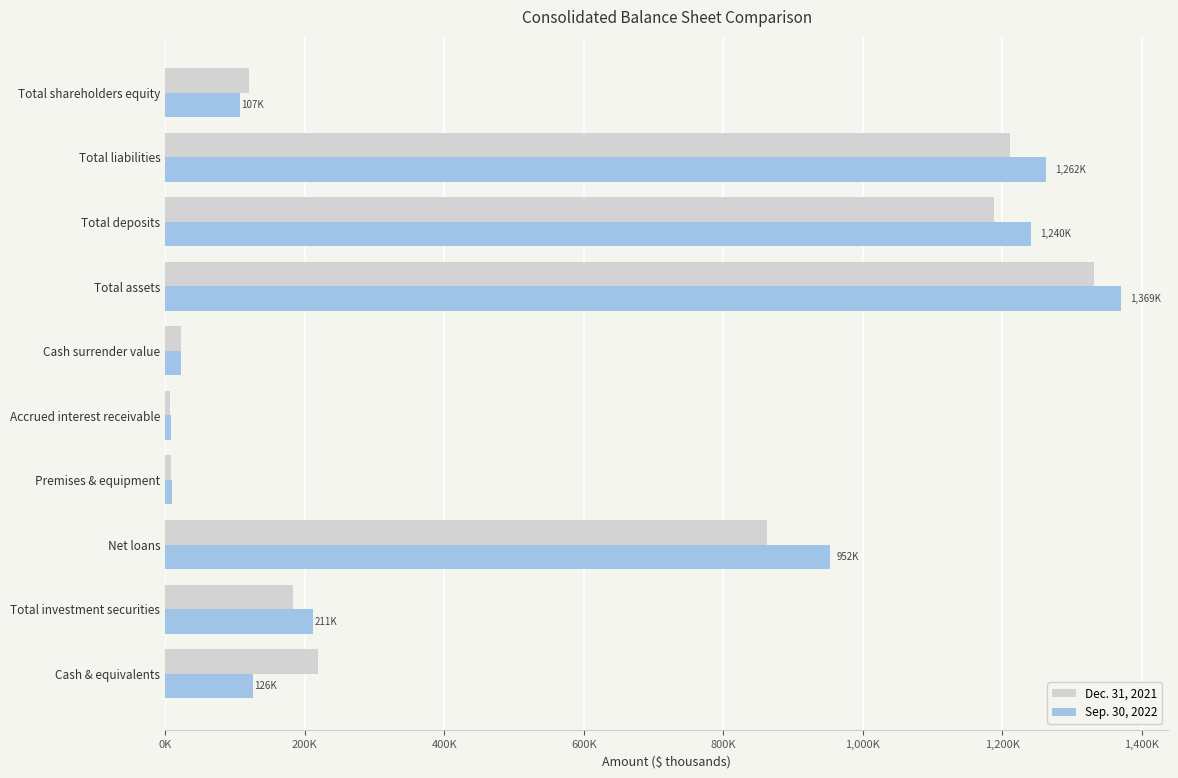

What are all the series names shown in the legend?

Dec. 31, 2021, Sep. 30, 2022